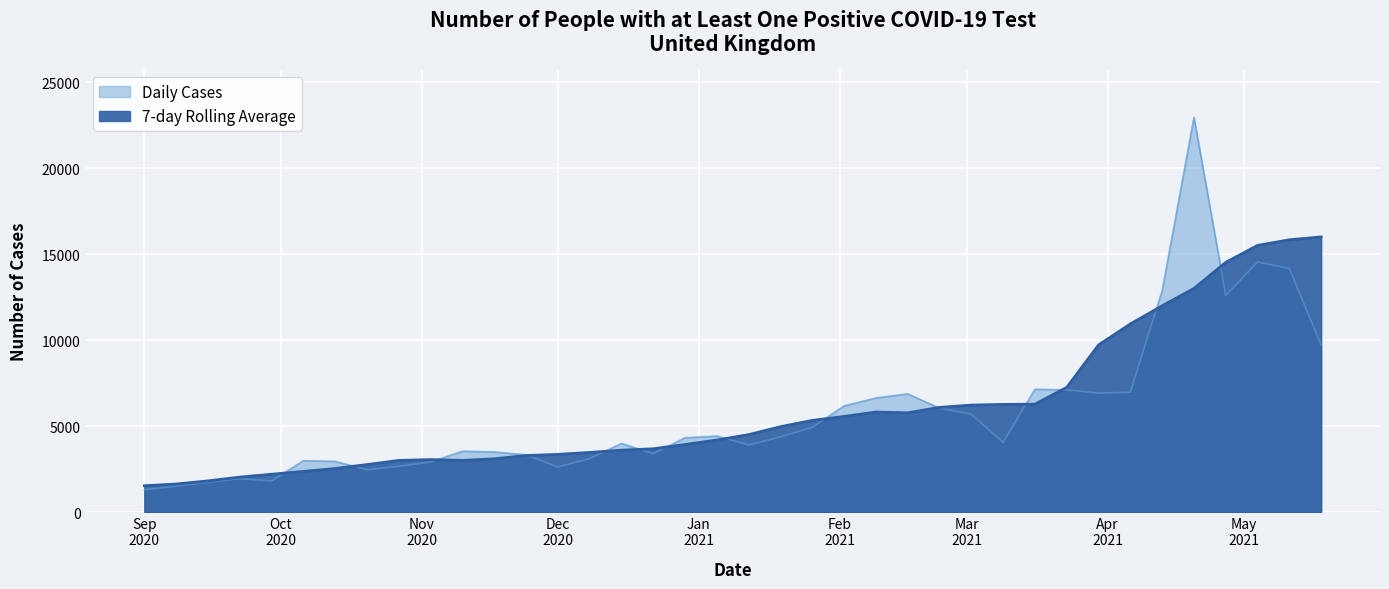

True or false: Daily Cases has a value of 6914.0 at 2021-03-30.

True